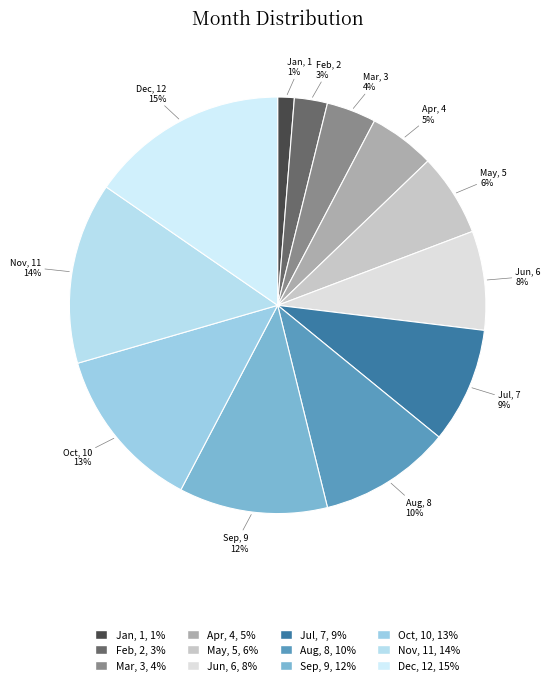

Between Mar and Jul, which is larger?

Jul